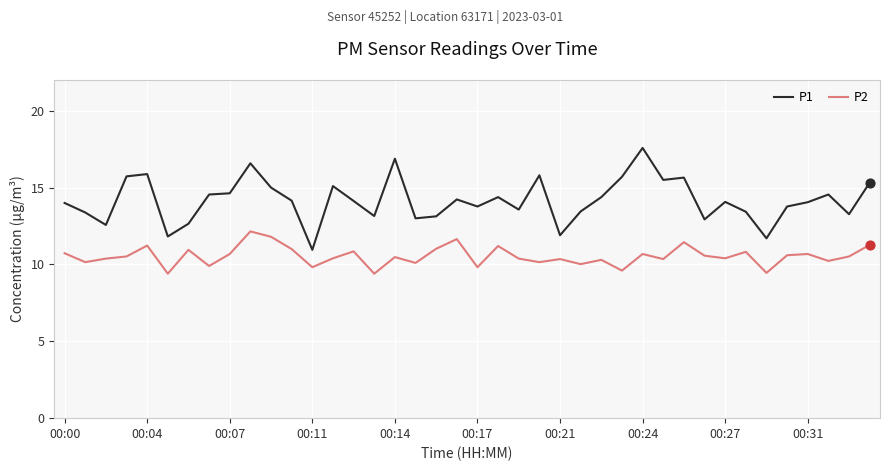

True or false: P1 and P2 cross at least once.

False